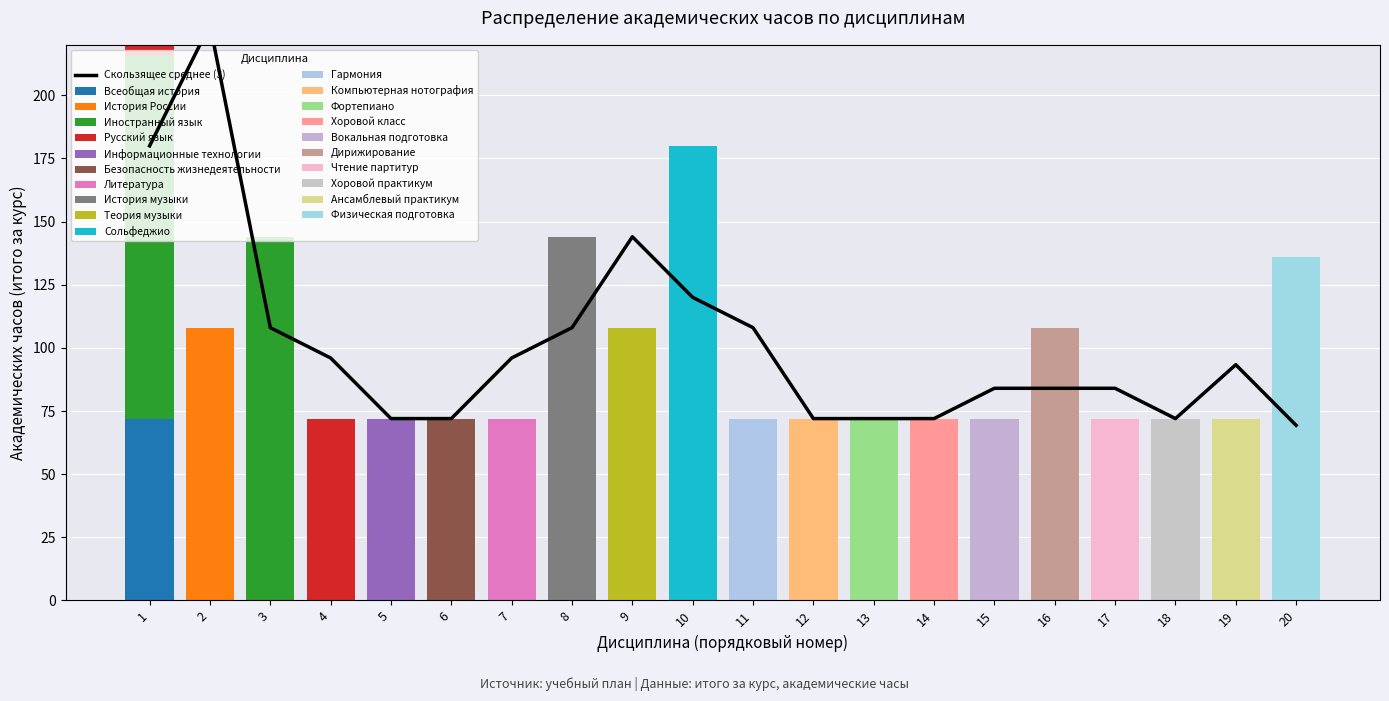

The Всеобщая история series shows 0 at 2. True or false?

True